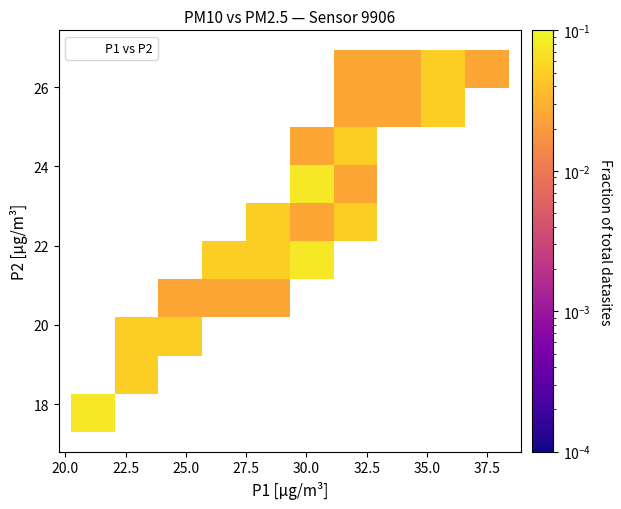

What is the range of Y values (max minus min)?

9.6